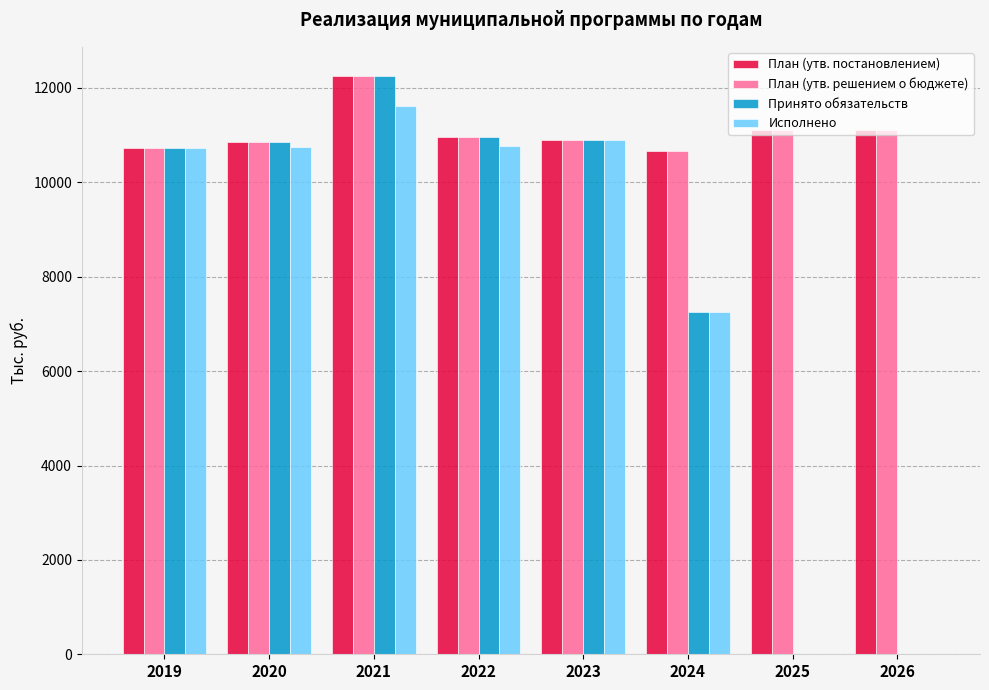

What are all the series names shown in the legend?

План (утв. постановлением), План (утв. решением о бюджете), Принято обязательств, Исполнено